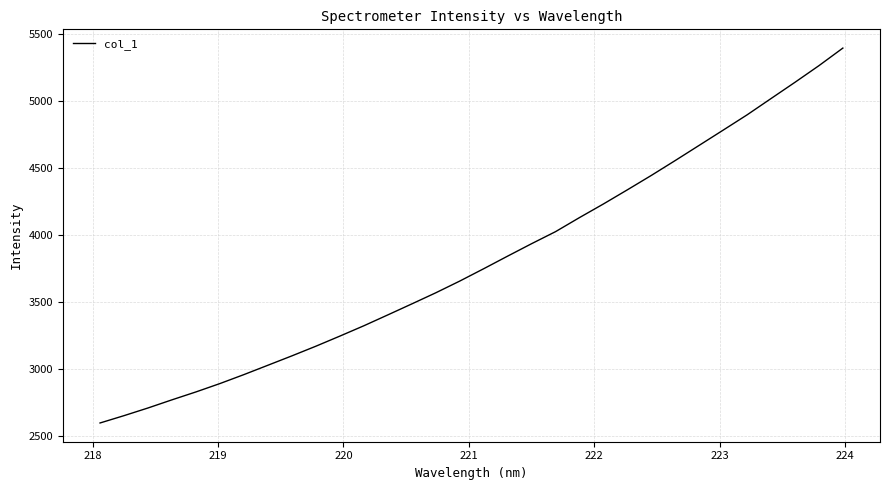

What is the difference between the maximum and minimum values?

2797.8